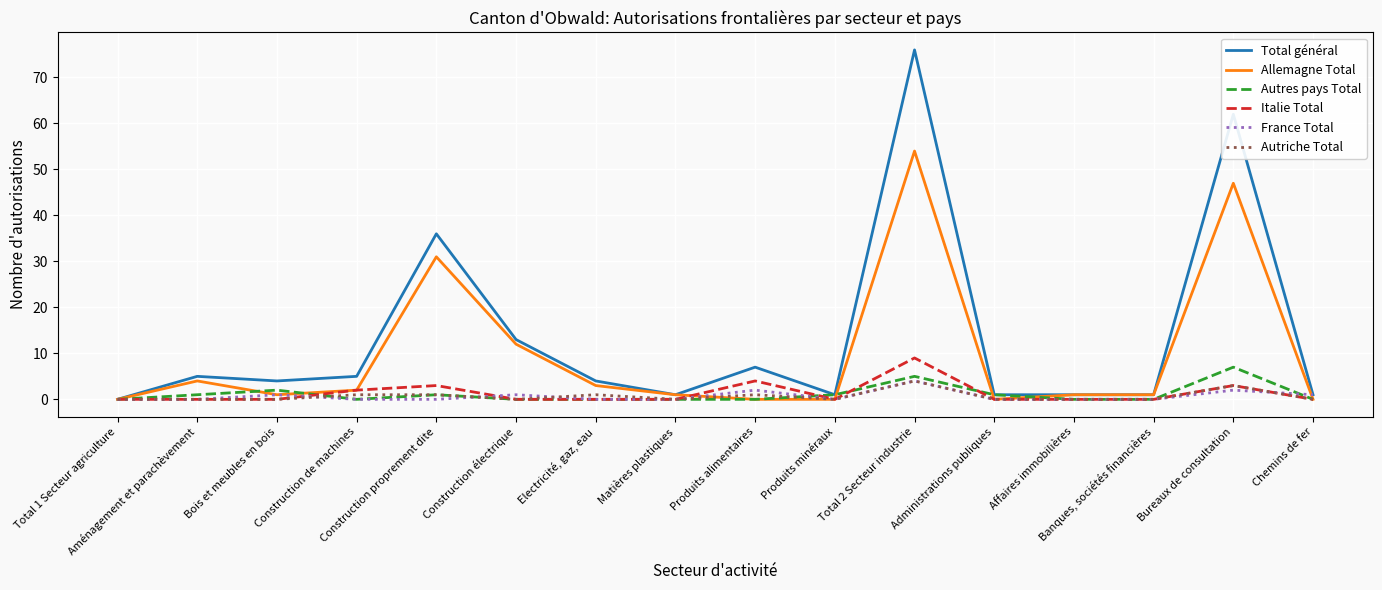

Which series has the largest total across all categories?

Total général